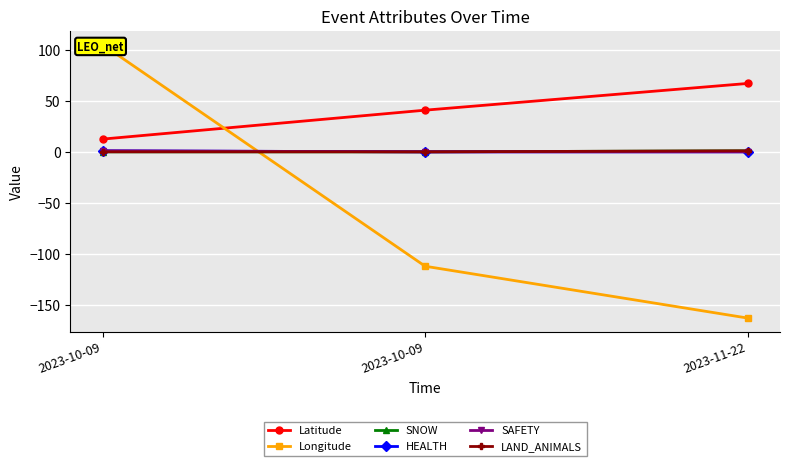

How many series are shown in this chart?

6